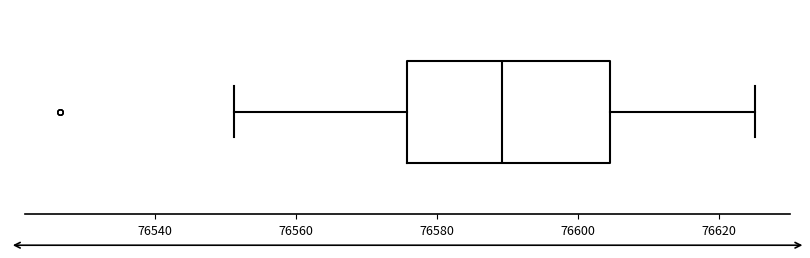

Where is the left edge of the box on the x-axis? The values are not printed on the chart, so give them approximately, as read against the axis.

76576